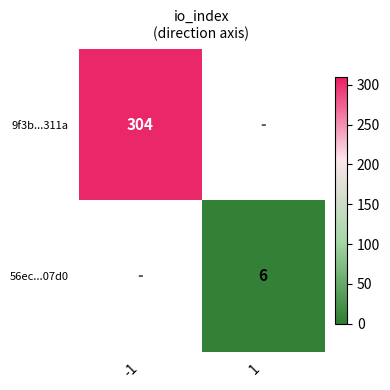

What is the lowest value of the 9f3b...311a series?

304.0